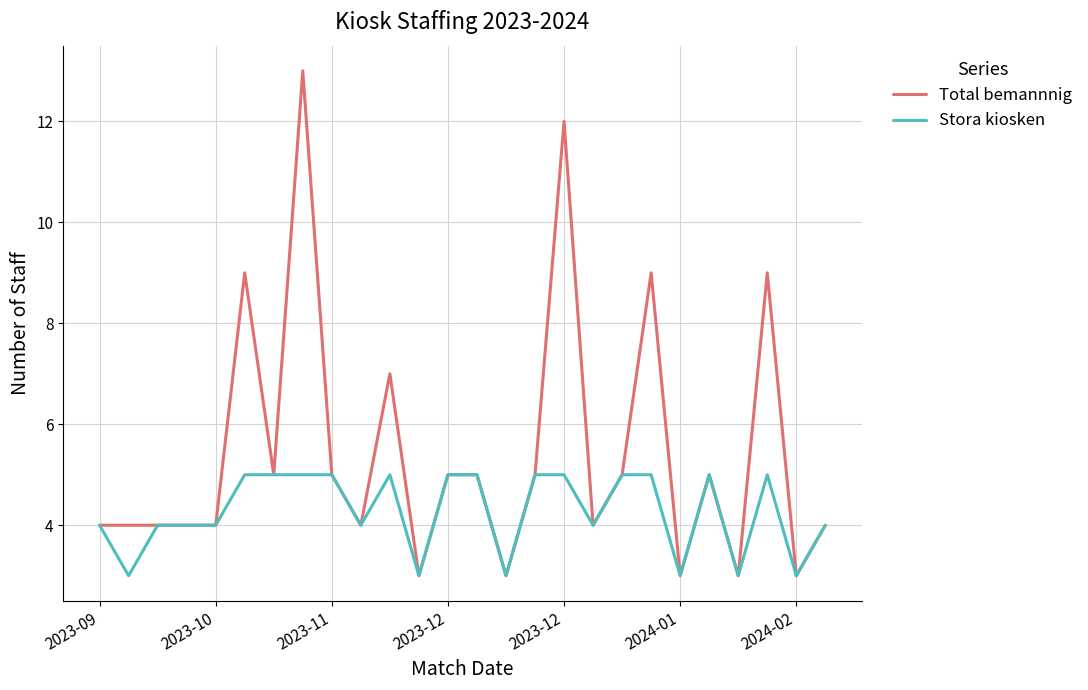

Which series has the largest total across all categories?

Total bemannnig